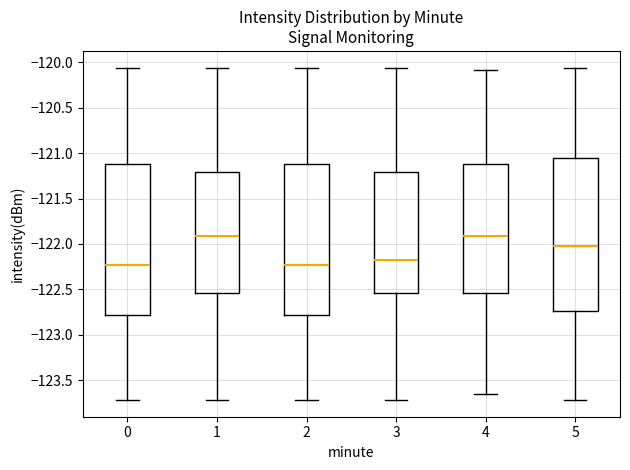

Reading left to right, transcribe this box plot: for each box, give where its median line is, the range the box spans, and where its two whiskers end, as read against the y-axis. The values are not printed on the chart, so give them approximately, as read against the axis.

0: median -122.25, box -122.80 to -121.10, whiskers -123.70 to -120.05
1: median -121.90, box -122.55 to -121.20, whiskers -123.70 to -120.05
2: median -122.25, box -122.80 to -121.10, whiskers -123.70 to -120.05
3: median -122.15, box -122.55 to -121.20, whiskers -123.70 to -120.05
4: median -121.90, box -122.55 to -121.10, whiskers -123.65 to -120.10
5: median -122.05, box -122.75 to -121.05, whiskers -123.70 to -120.05